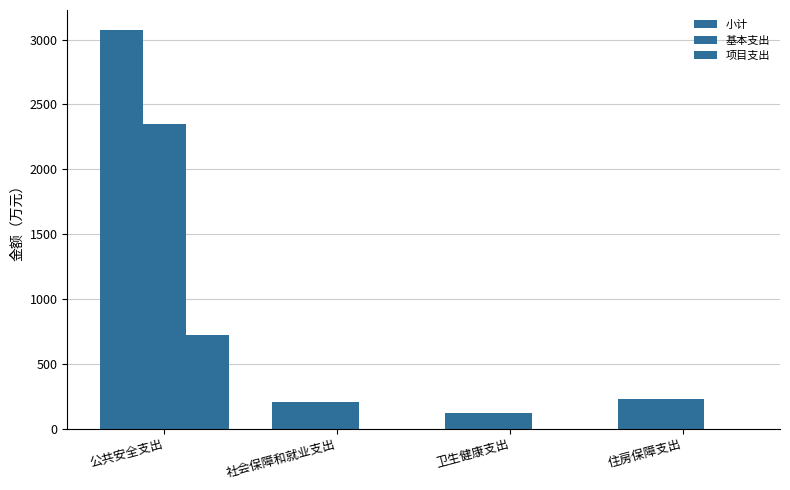

Is the value of 小计 at 卫生健康支出 greater than the value of 基本支出 at 公共安全支出?

No